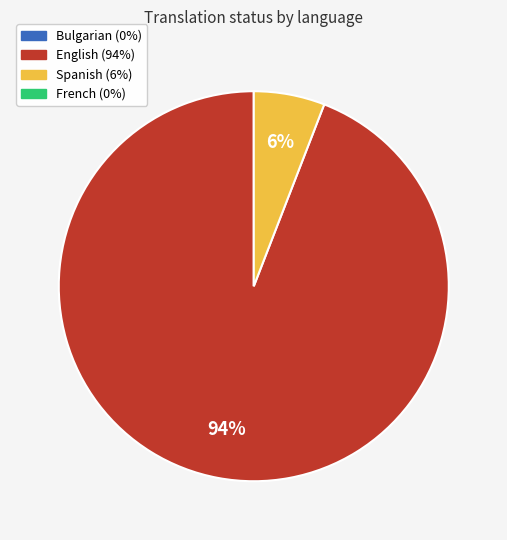

To the nearest percent, what is the difference between the largest and smallest slice percentages?

88%